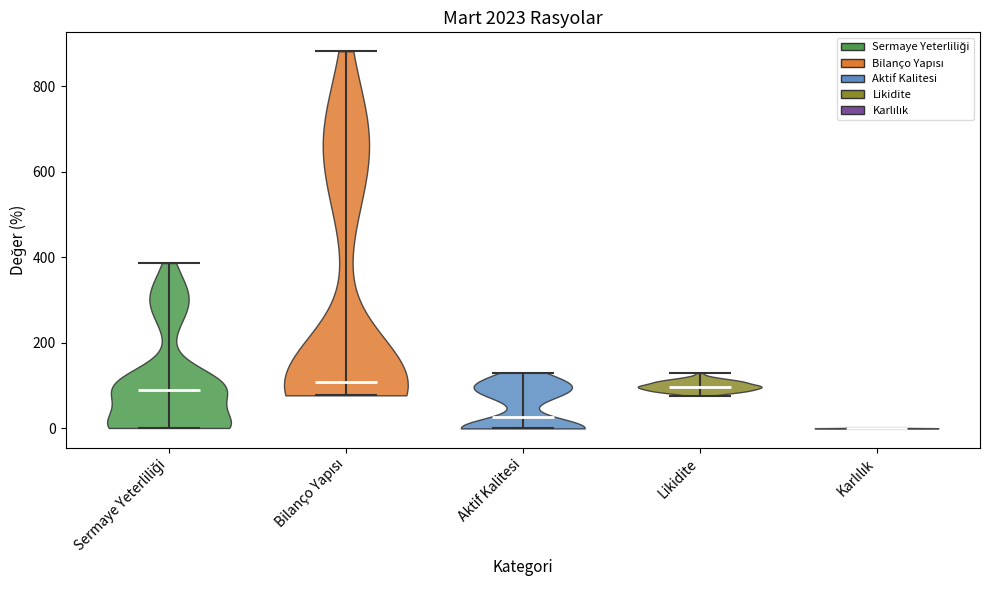

What is the lowest point the violin for Karlılık reaches on the y-axis? The values are not printed on the chart, so give them approximately, as read against the axis.

0